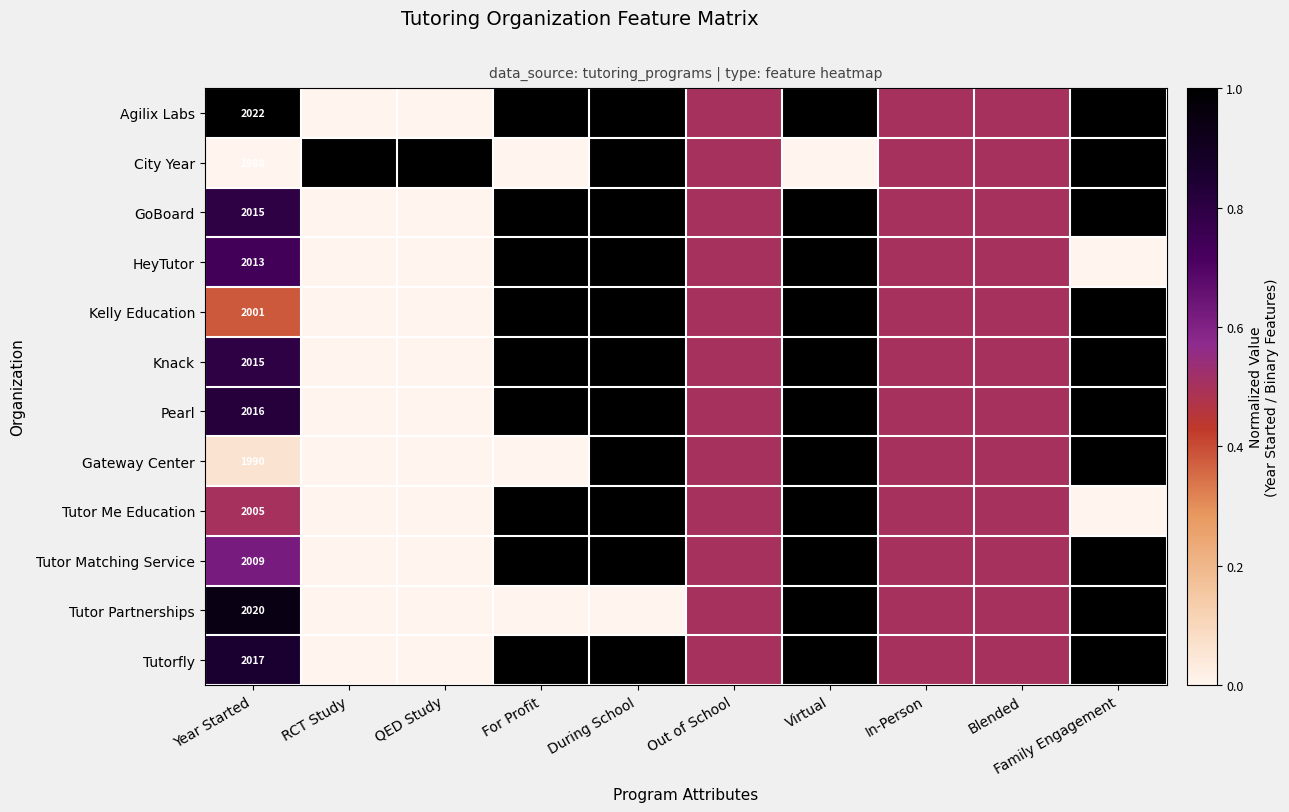

What is the difference between the highest and lowest values at Year Started?

34.0